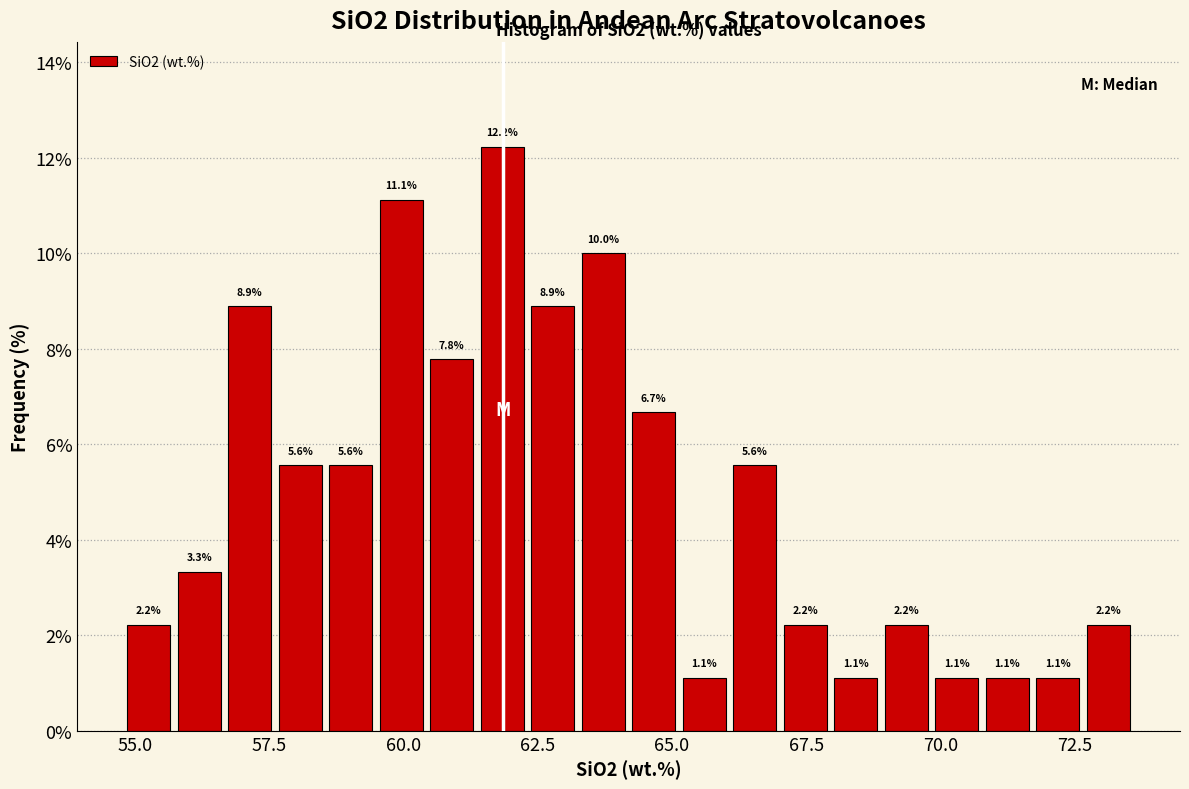

Around what value on the x-axis is the tallest bar? Give the approximate position of its centre, as read against the axis.

62.0